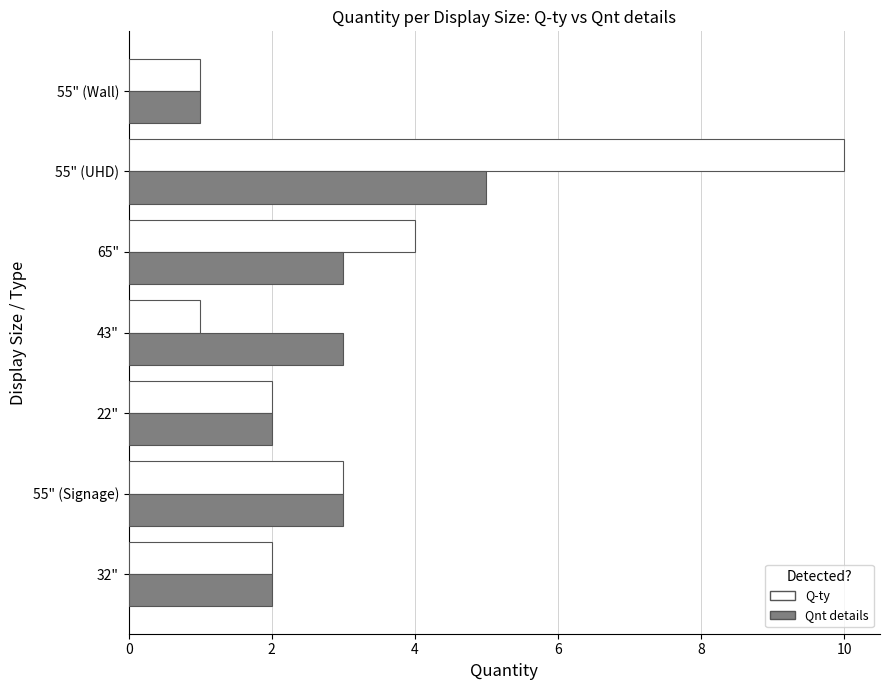

The value of Q-ty at 55" (UHD) is 3. True or false?

False